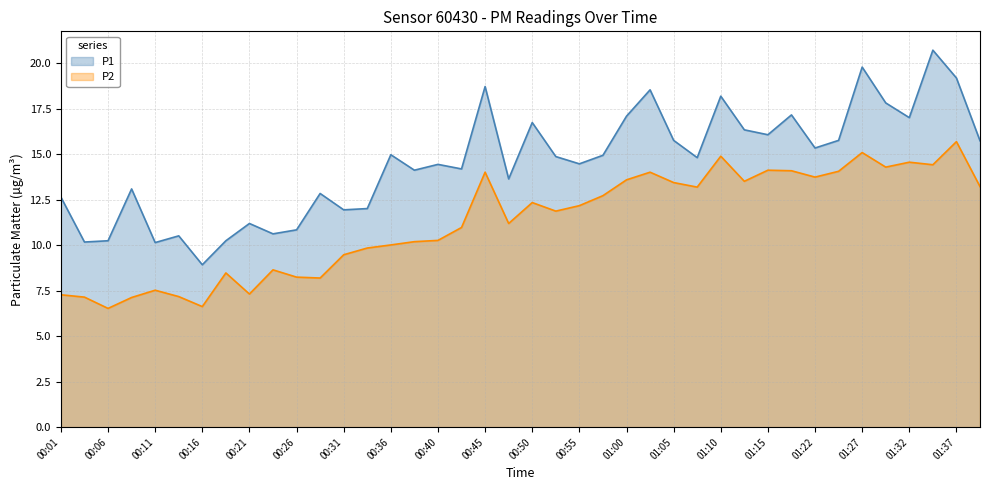

Count the number of data series in this chart.

2